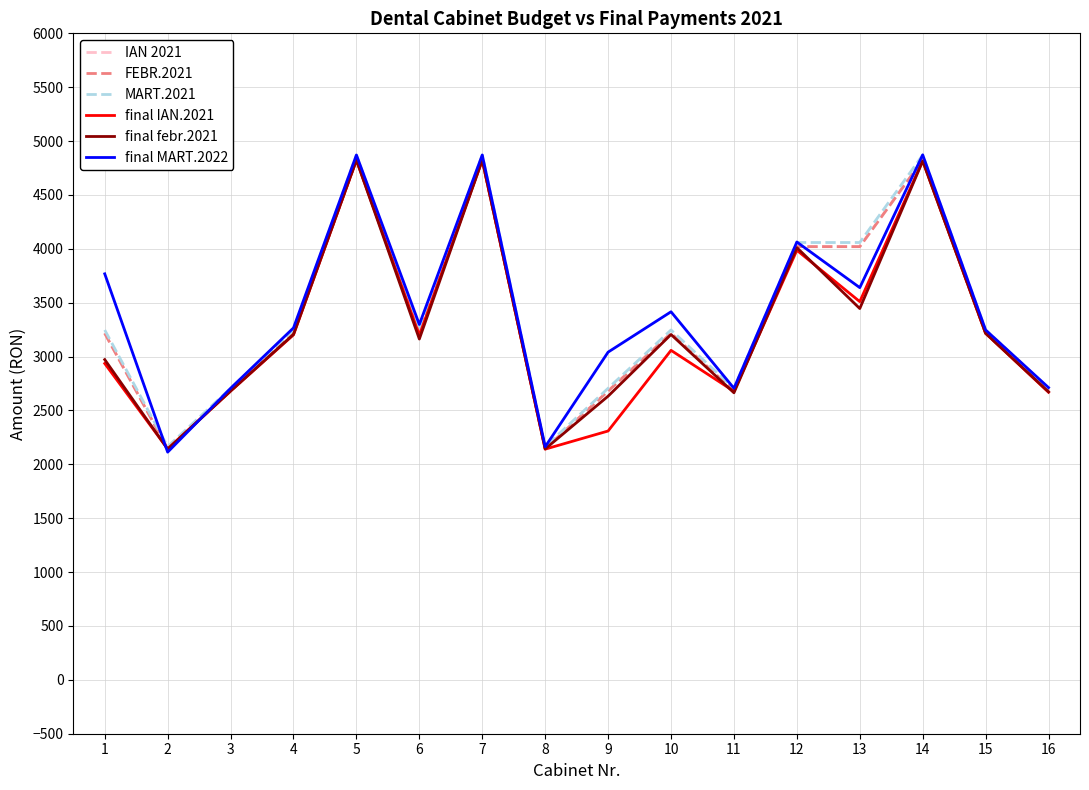

Does the chart have visible grid lines?

Yes